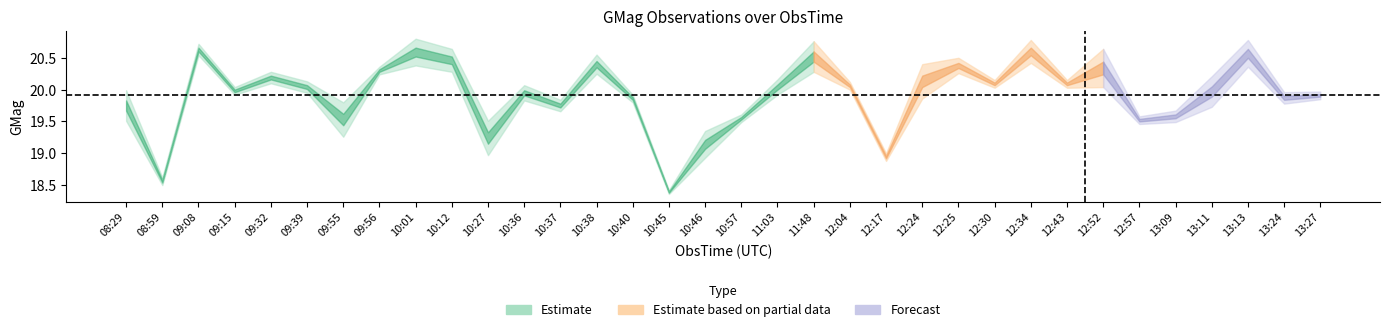

Reading left to right, what are all the values shown in this chart?

gmag: 19.8	18.6	20.6	20.0	20.2	20.0	19.5	20.3	20.6	20.5	19.2	19.9	19.8	20.4	19.9	18.4	19.1	19.6	20.0	20.5	20.1	18.9	20.1	20.4	20.1	20.6	20.1	20.3	19.5	19.6	20.0	20.6	19.9	19.9
gmagerr: 0.1	0.0	0.0	0.0	0.0	0.0	0.1	0.0	0.1	0.1	0.1	0.0	0.0	0.1	0.0	0.0	0.1	0.0	0.0	0.1	0.0	0.0	0.1	0.0	0.0	0.1	0.0	0.1	0.0	0.0	0.1	0.1	0.0	0.0